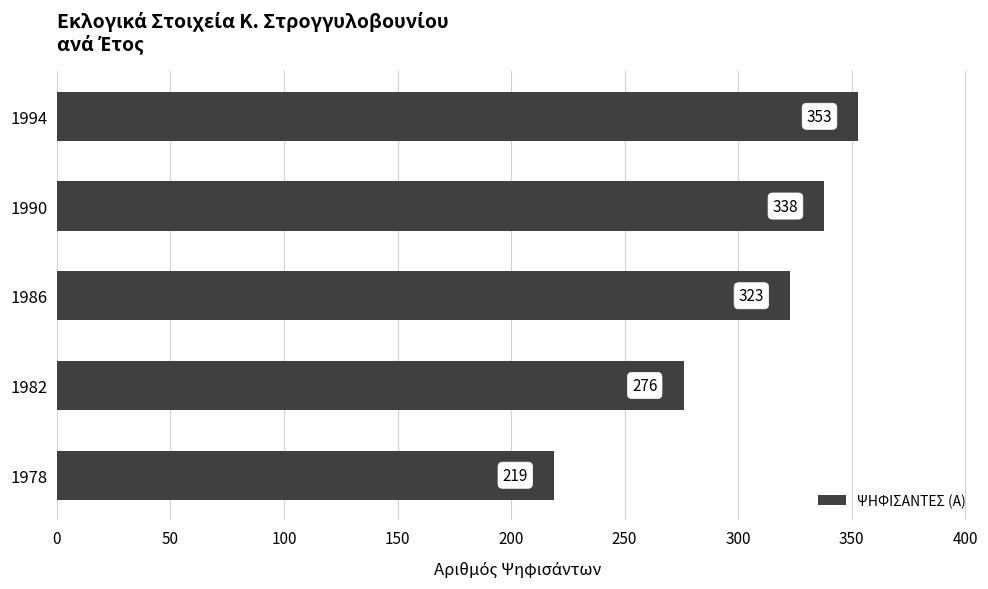

True or false: the data shows 323 at 1986.

True